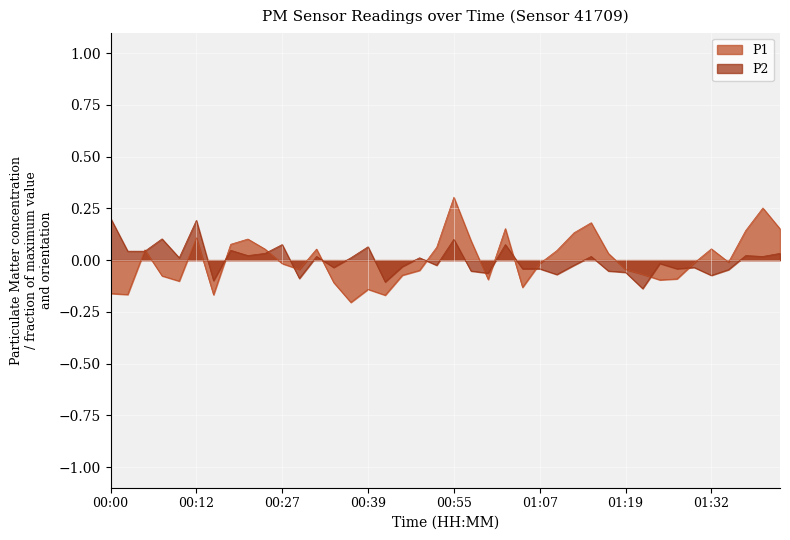

What is the spread (max minus min) of values at 01:02?

0.1